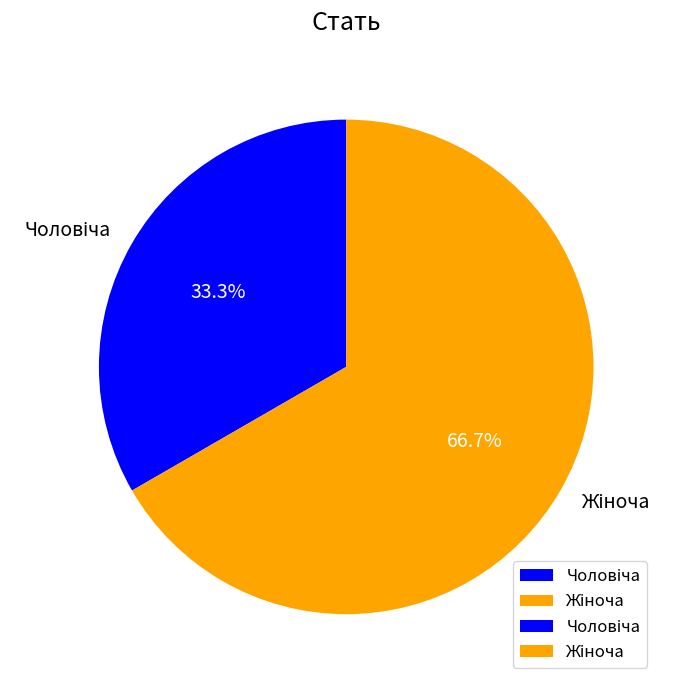

Is there any slice that represents more than half of the pie?

Yes